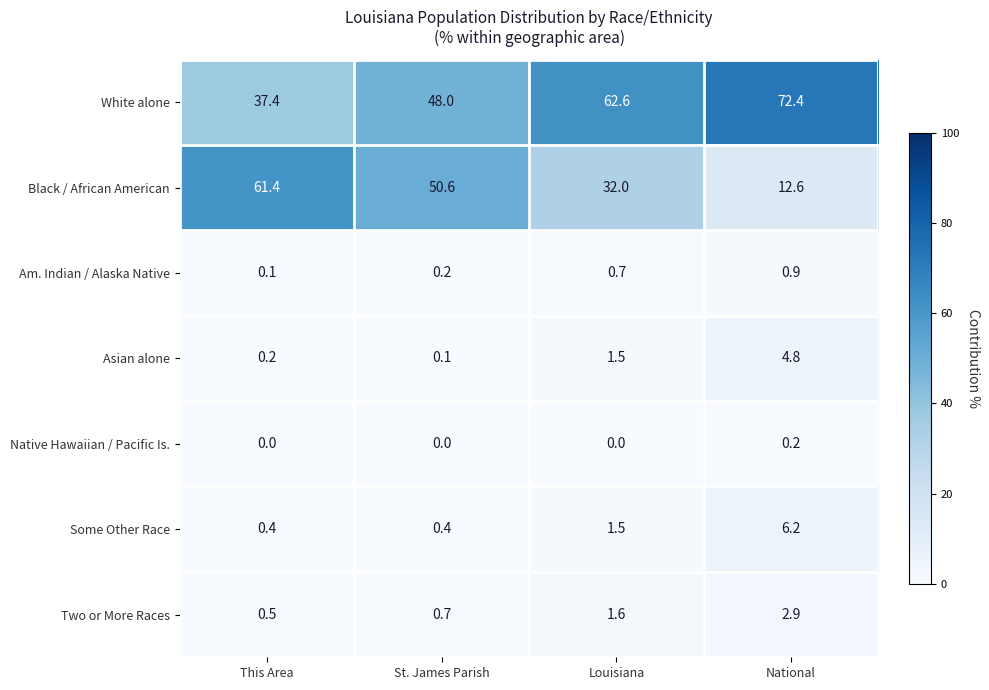

Which series changed the most between Louisiana and National?

Black / African American